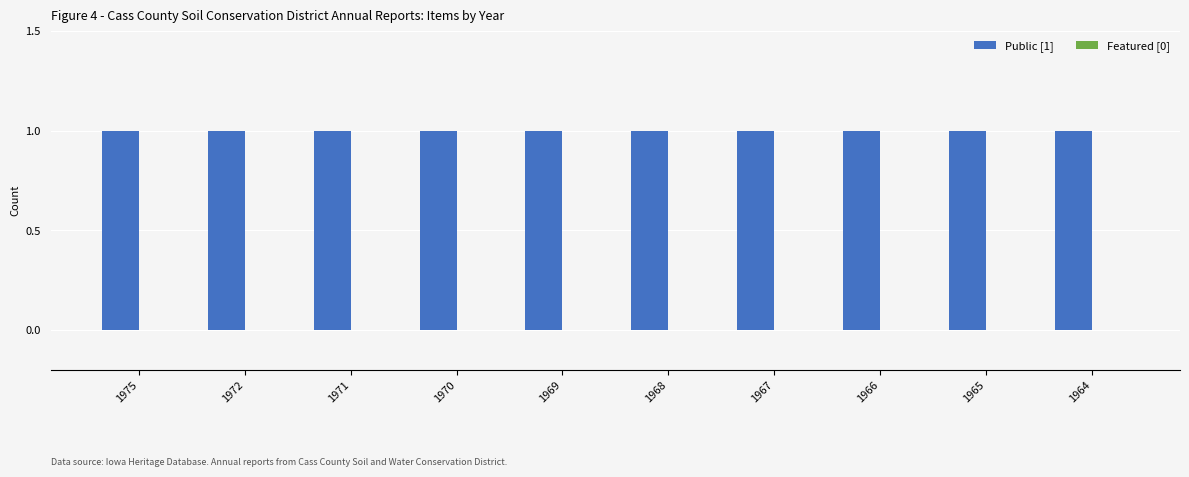

The Featured [0] series shows 0 at 1964. True or false?

True